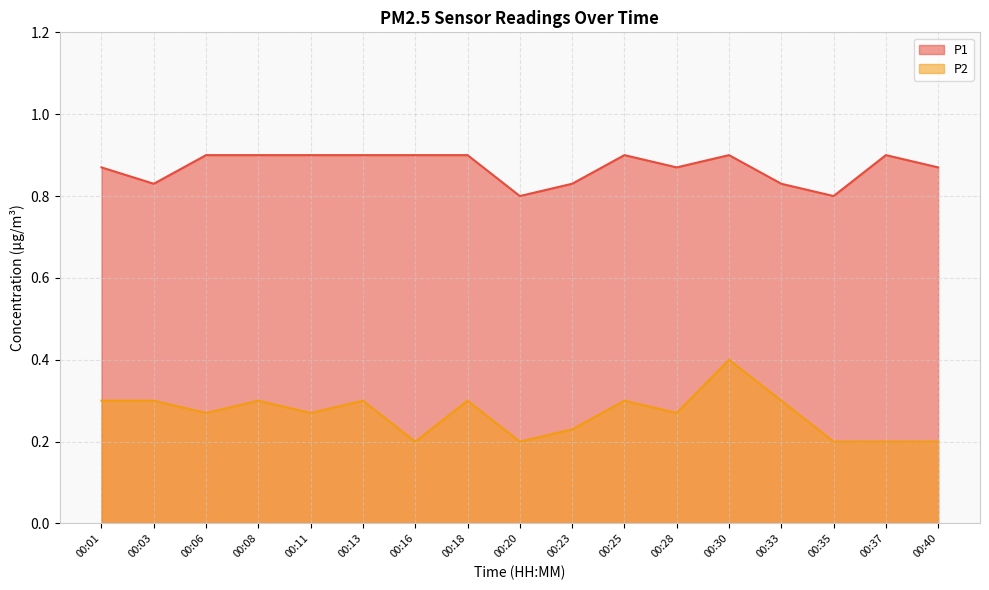

What is the average value of the P2 series?

0.3